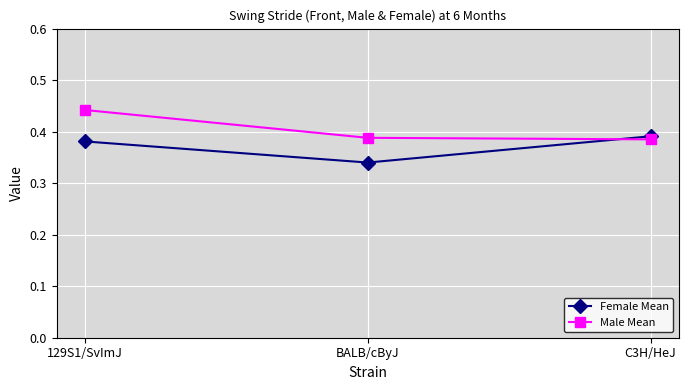

Rank the series at BALB/cByJ from lowest to highest value.

Female Mean, Male Mean